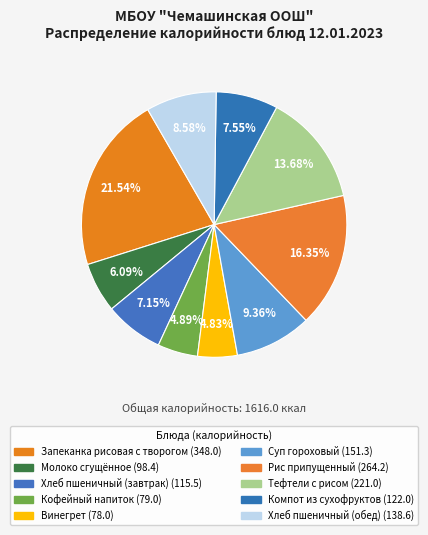

Which has a higher value, Суп гороховый or Тефтели с рисом?

Тефтели с рисом